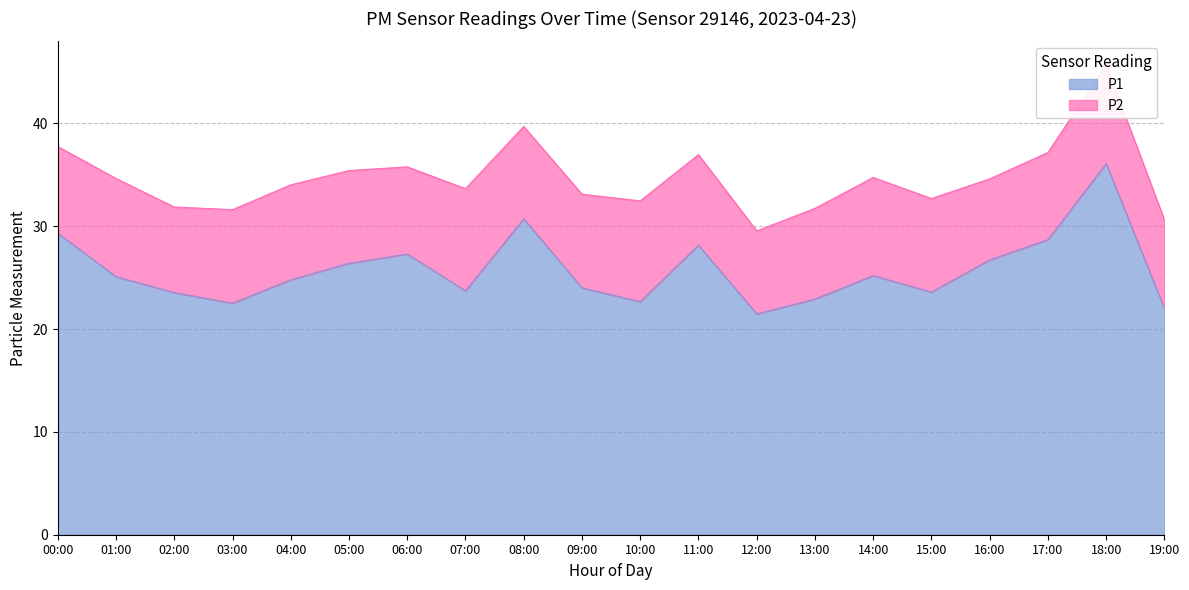

List the labels in order of value, largest first.

18:00, 08:00, 00:00, 17:00, 11:00, 06:00, 16:00, 05:00, 14:00, 01:00, 04:00, 09:00, 07:00, 15:00, 02:00, 13:00, 10:00, 03:00, 19:00, 12:00